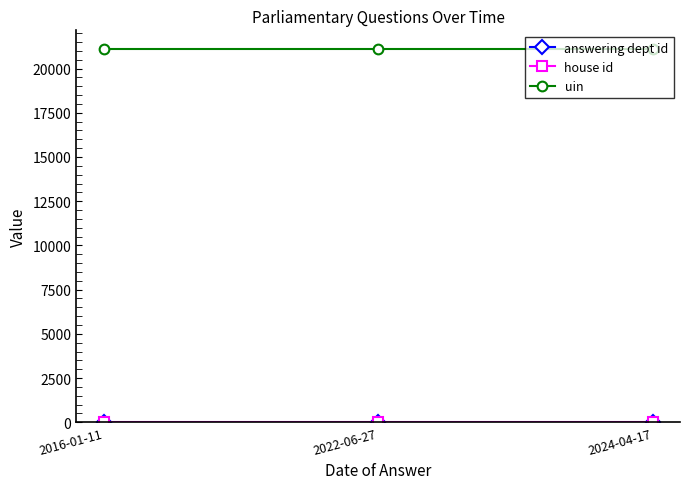

What is the total value across all series at 2022-06-27?

21119